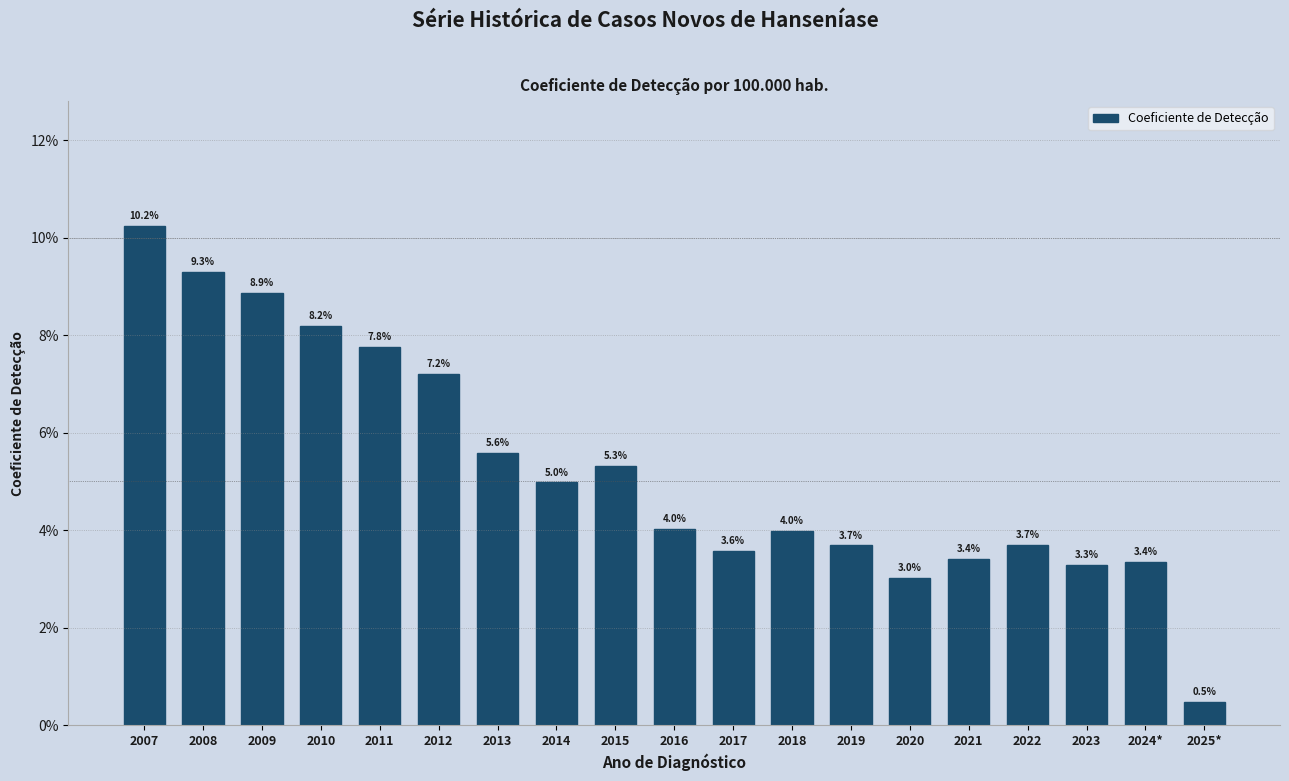

Reading left to right, transcribe all the data shown in this chart.

2007=10.2	2008=9.3	2009=8.9	2010=8.2	2011=7.8	2012=7.2	2013=5.6	2014=5.0	2015=5.3	2016=4.0	2017=3.6	2018=4.0	2019=3.7	2020=3.0	2021=3.4	2022=3.7	2023=3.3	2024*=3.4	2025*=0.5